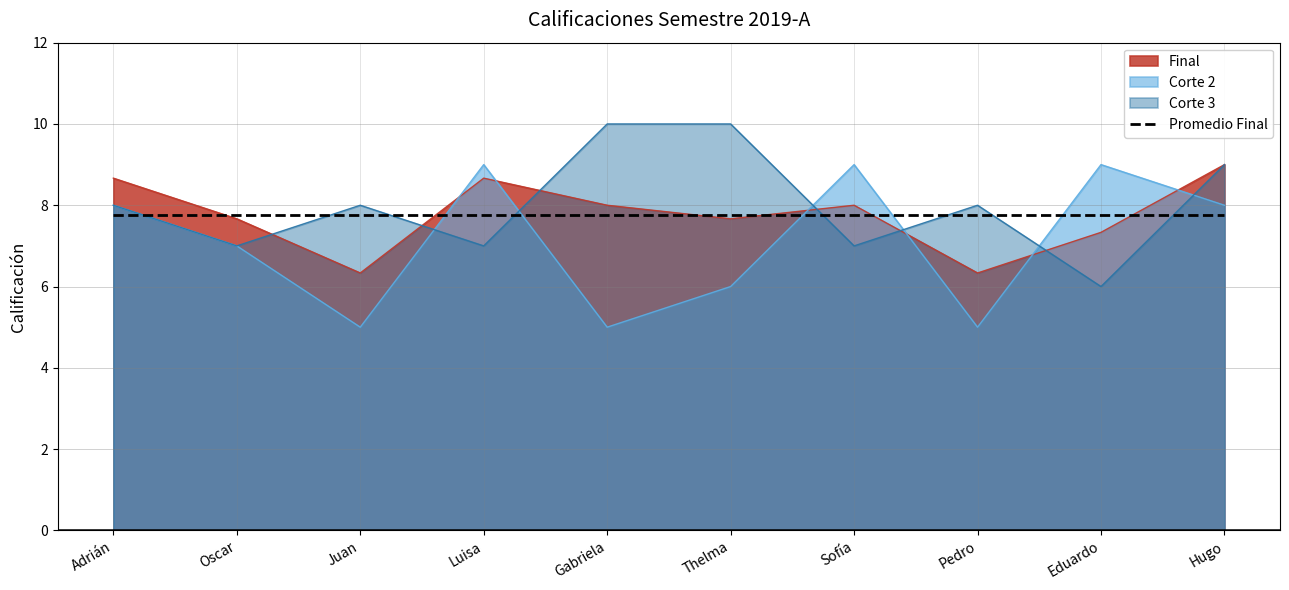

The value of Corte 2 at Juan is 7.8. True or false?

False